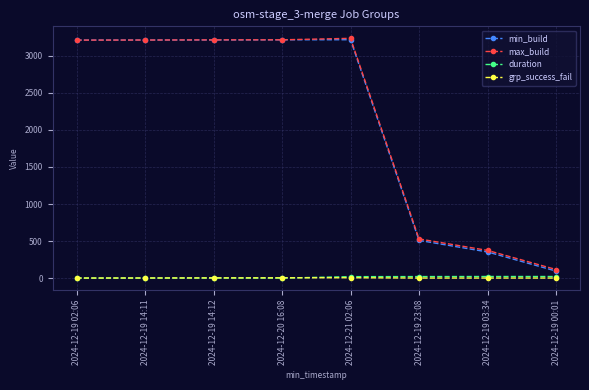

The value of max_build at 2024-12-19 03:34 is 374.0. True or false?

True